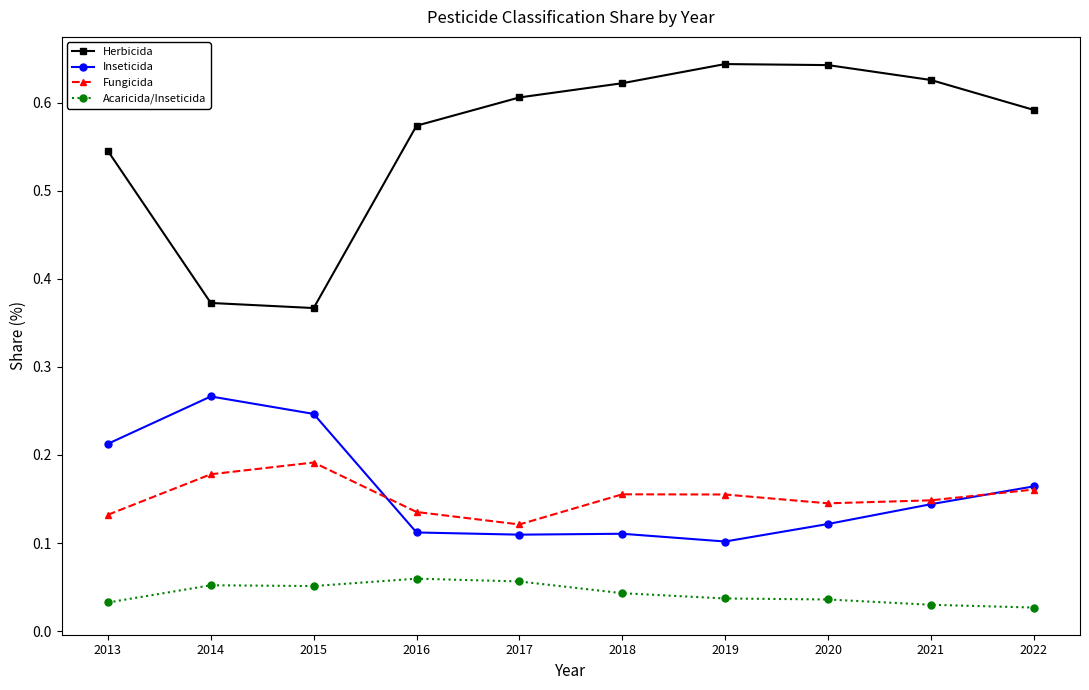

Is it true that Inseticida equals 0.1 at 2013?

False